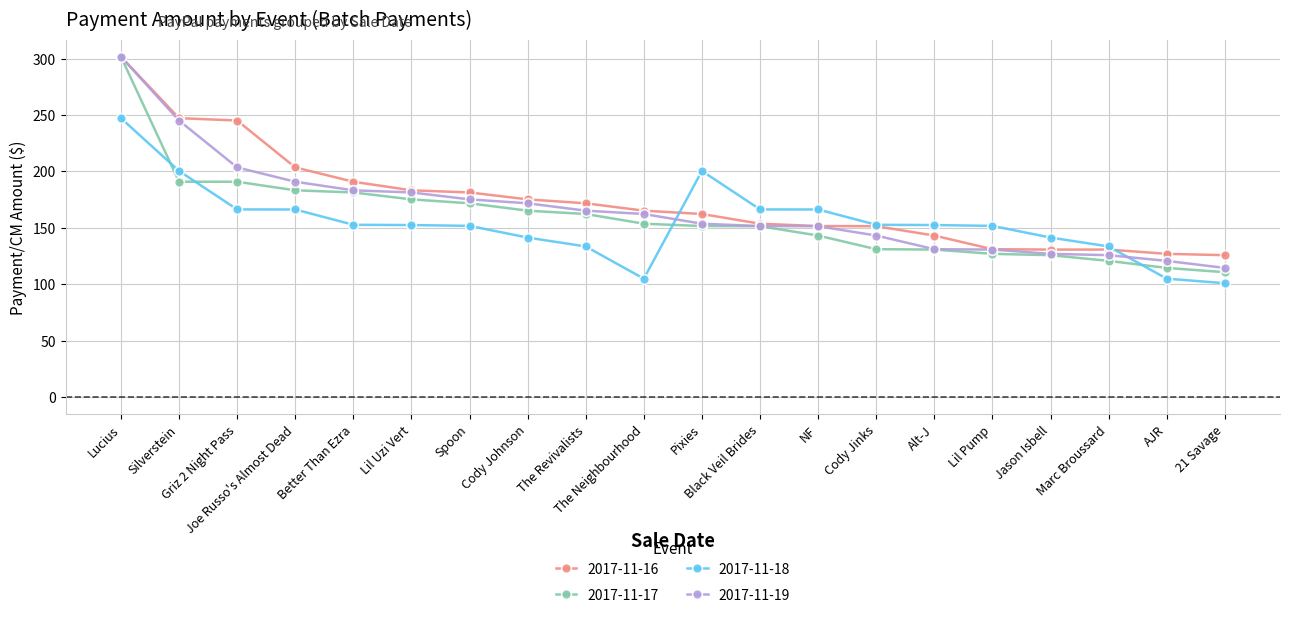

What is the sum of the 2017-11-19 values at Marc Broussard and Spoon?

301.1